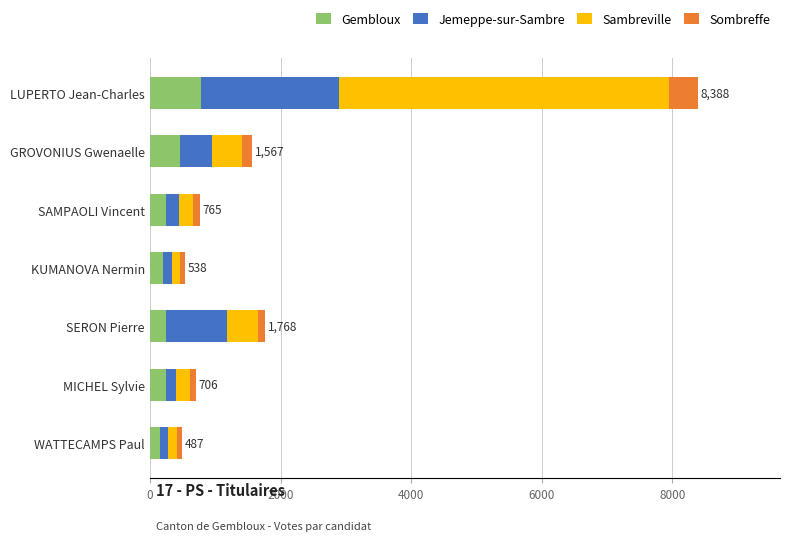

The value of Gembloux at KUMANOVA Nermin is 199. True or false?

True